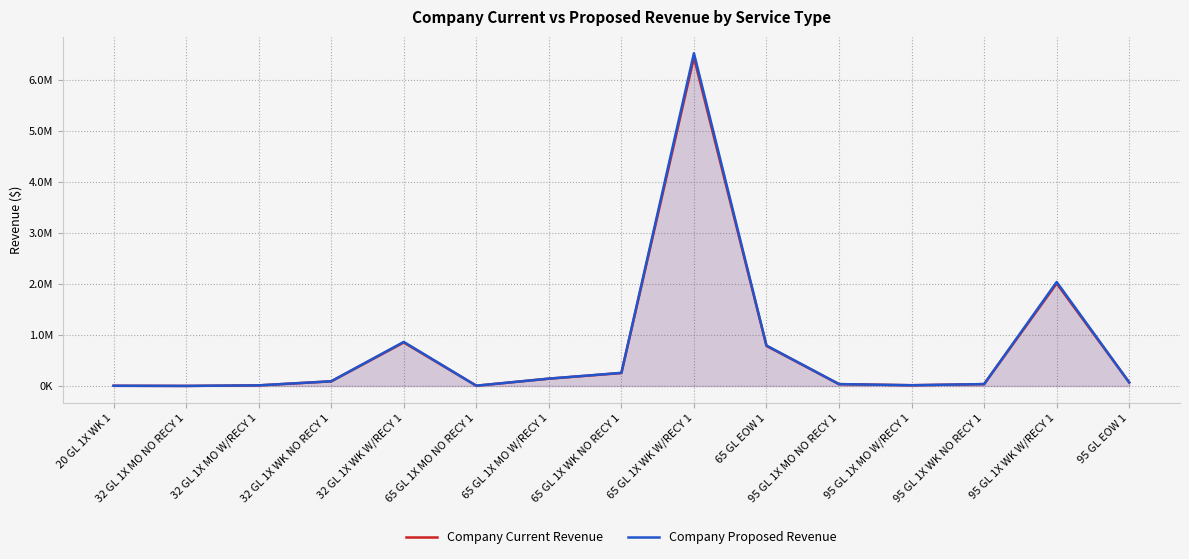

Reading left to right, transcribe all the data shown in this chart.

Company Current Revenue: 20 GL 1X WK 1=4350.5	32 GL 1X MO NO RECY 1=1381.9	32 GL 1X MO W/RECY 1=12300.4	32 GL 1X WK NO RECY 1=90945.8	32 GL 1X WK W/RECY 1=853145.1	65 GL 1X MO NO RECY 1=5623.7	65 GL 1X MO W/RECY 1=143448.0	65 GL 1X WK NO RECY 1=254258.9	65 GL 1X WK W/RECY 1=6441285.8	65 GL EOW 1=785550.8	95 GL 1X MO NO RECY 1=36374.7	95 GL 1X MO W/RECY 1=14712.5	95 GL 1X WK NO RECY 1=36734.7	95 GL 1X WK W/RECY 1=2010884.3	95 GL EOW 1=69130.7
Company Proposed Revenue: 20 GL 1X WK 1=4396.0	32 GL 1X MO NO RECY 1=1391.1	32 GL 1X MO W/RECY 1=12393.0	32 GL 1X WK NO RECY 1=92086.5	32 GL 1X WK W/RECY 1=864432.3	65 GL 1X MO NO RECY 1=5662.4	65 GL 1X MO W/RECY 1=144649.6	65 GL 1X WK NO RECY 1=257328.7	65 GL 1X WK W/RECY 1=6525115.7	65 GL EOW 1=793692.9	95 GL 1X MO NO RECY 1=36634.5	95 GL 1X MO W/RECY 1=14842.6	95 GL 1X WK NO RECY 1=37215.7	95 GL 1X WK W/RECY 1=2039544.7	95 GL EOW 1=69922.6